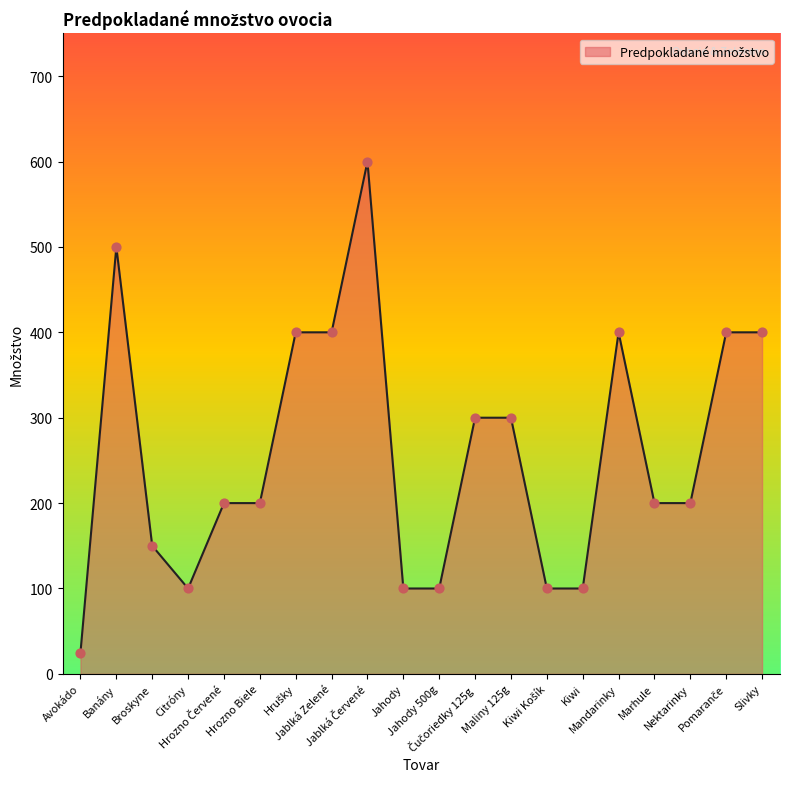

What is the difference between the maximum and minimum values?

575